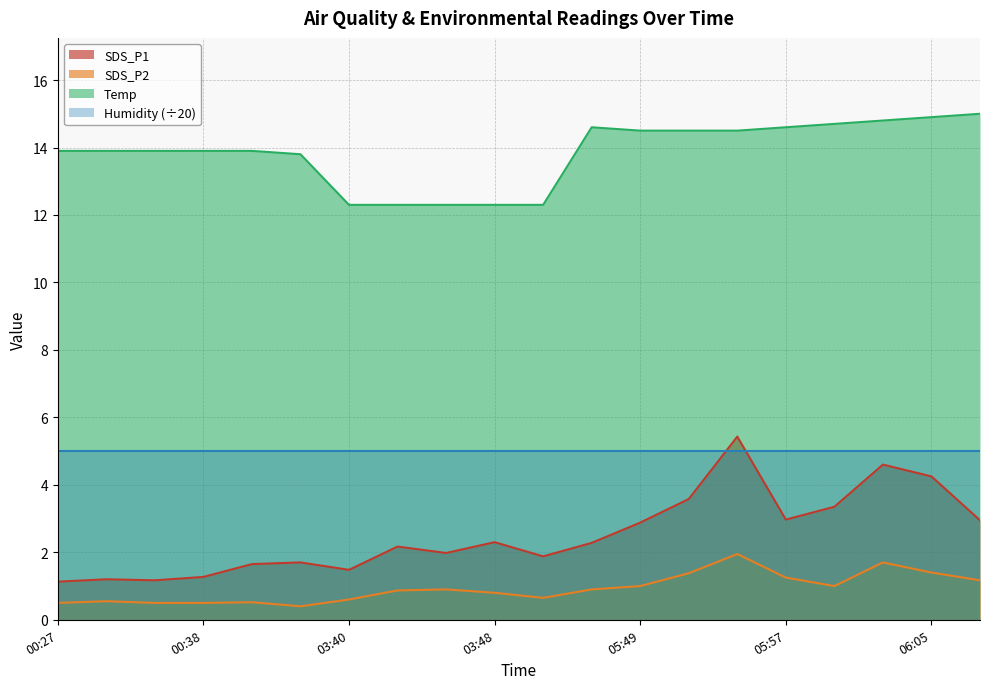

What is the spread (max minus min) of values at 00:27?

13.4